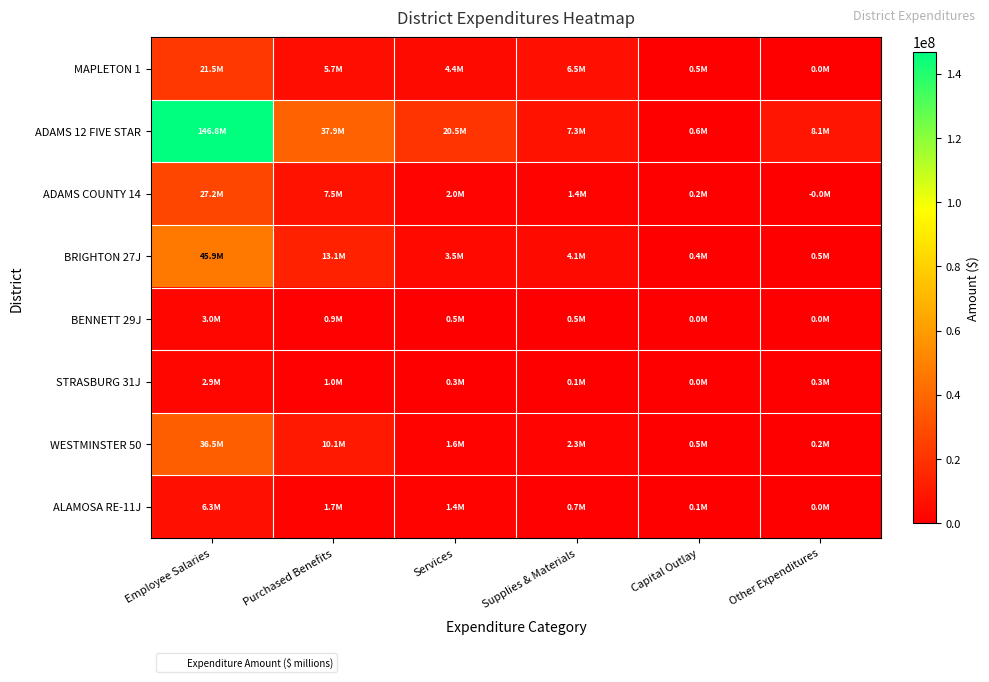

Reading right to left, transcribe all the data shown in this chart.

MAPLETON 1: Other Expenditures=18814.9	Capital Outlay=502900.9	Supplies & Materials=6463570.8	Services=4407356.2	Purchased Benefits=5679067.5	Employee Salaries=21520663.1
ADAMS 12 FIVE STAR: Other Expenditures=8109204.7	Capital Outlay=556247.6	Supplies & Materials=7285500.7	Services=20463409.9	Purchased Benefits=37869874.5	Employee Salaries=146767532.1
ADAMS COUNTY 14: Other Expenditures=-11622.0	Capital Outlay=234743.2	Supplies & Materials=1372277.7	Services=1983732.0	Purchased Benefits=7466486.5	Employee Salaries=27151008.3
BRIGHTON 27J: Other Expenditures=503146.5	Capital Outlay=353854.0	Supplies & Materials=4072702.0	Services=3476919.0	Purchased Benefits=13113620.6	Employee Salaries=45903029.6
BENNETT 29J: Other Expenditures=6877.1	Capital Outlay=1334.3	Supplies & Materials=526160.1	Services=484191.5	Purchased Benefits=895292.6	Employee Salaries=2980854.4
STRASBURG 31J: Other Expenditures=307688.0	Capital Outlay=7772.4	Supplies & Materials=127336.7	Services=322869.0	Purchased Benefits=1009687.2	Employee Salaries=2935293.2
WESTMINSTER 50: Other Expenditures=157397.4	Capital Outlay=528693.1	Supplies & Materials=2255142.8	Services=1589769.9	Purchased Benefits=10056044.4	Employee Salaries=36469260.5
ALAMOSA RE-11J: Other Expenditures=0.0	Capital Outlay=91016.9	Supplies & Materials=686652.4	Services=1368383.3	Purchased Benefits=1676644.8	Employee Salaries=6328411.9